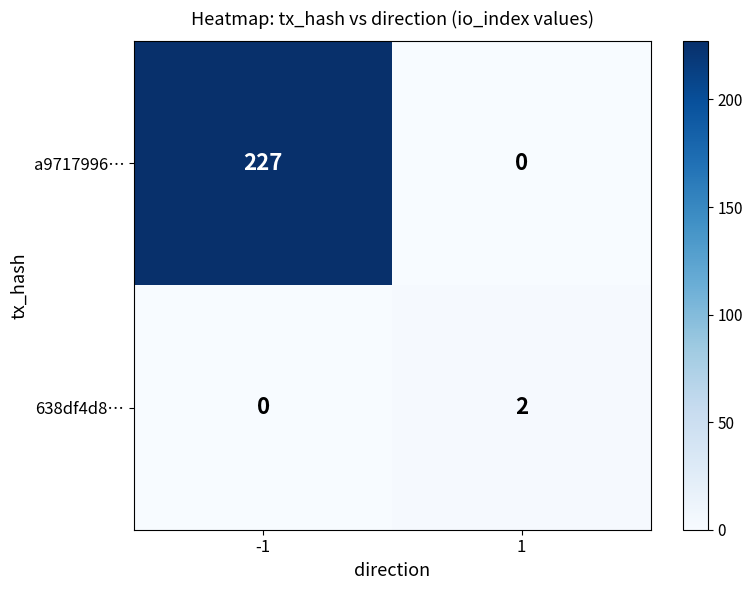

What is the difference between the maximum and minimum values in the a9717996… series?

227